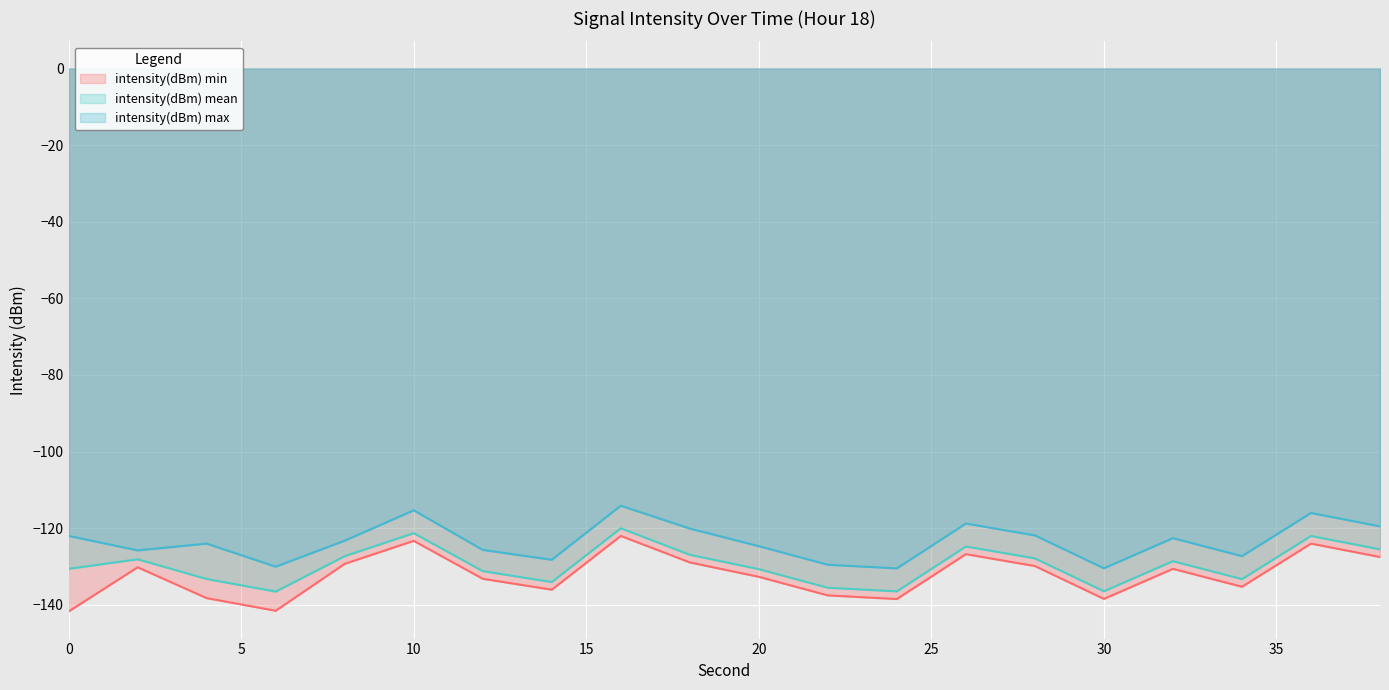

The value of intensity(dBm) mean at 28 is -29.7. True or false?

False